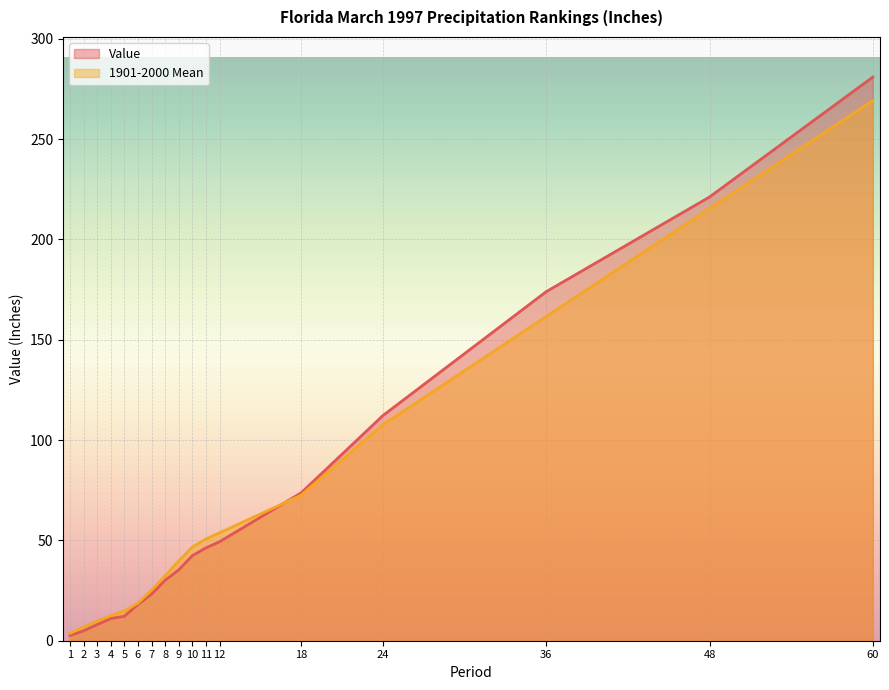

Between which two adjacent categories do 1901-2000 Mean and Value first intersect?

12 and 18